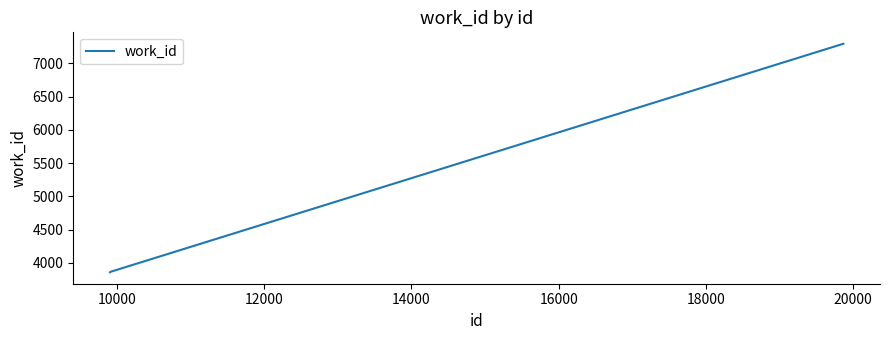

Does the chart display data point markers on the line(s)?

No